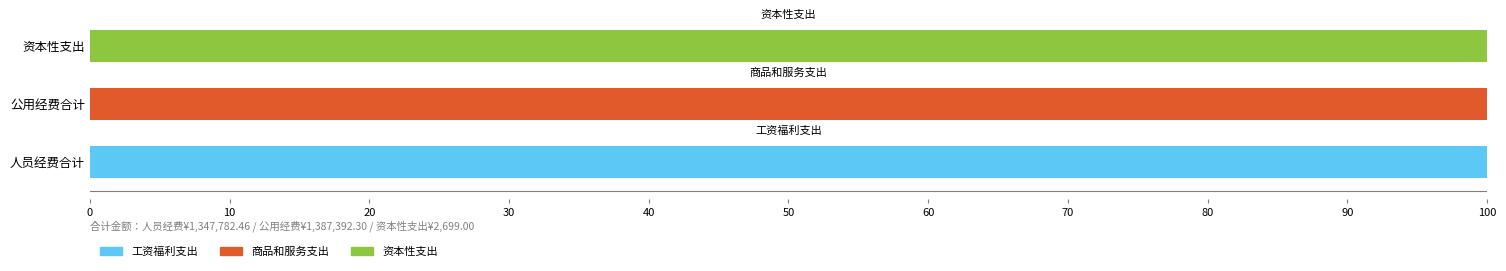

What is the sum of all 工资福利支出 values?

100